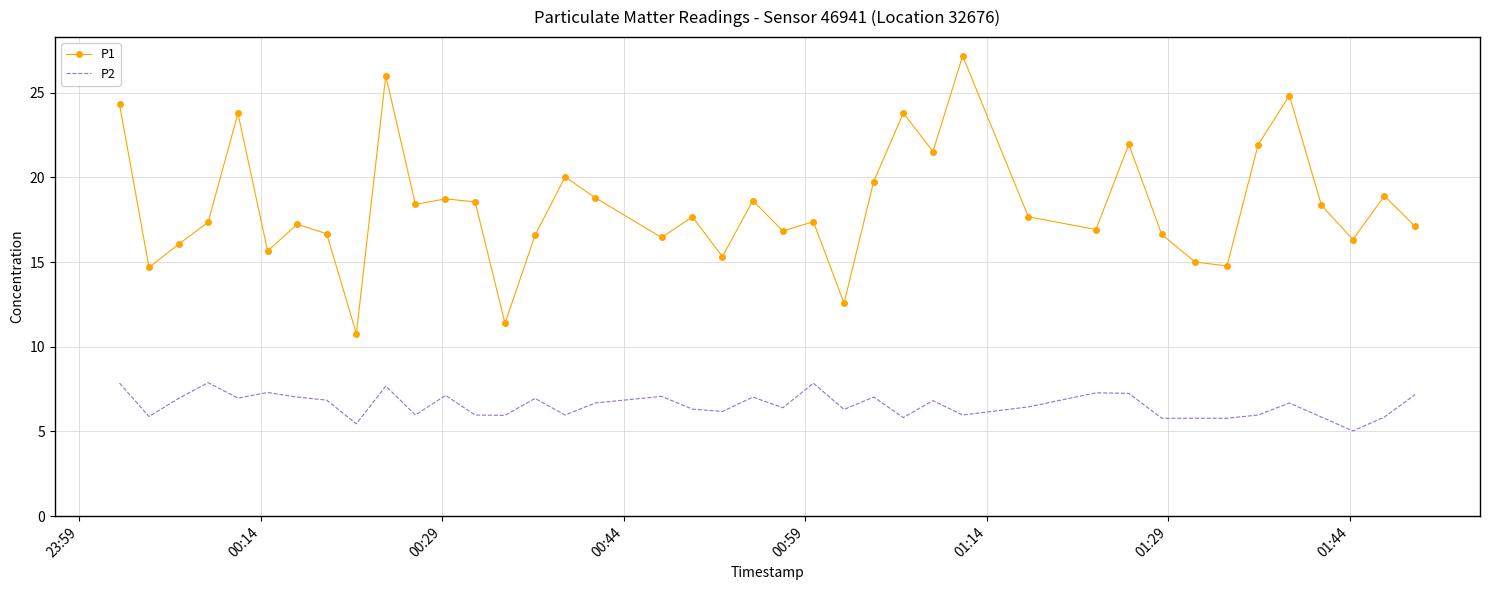

What is the smallest value displayed?

5.0